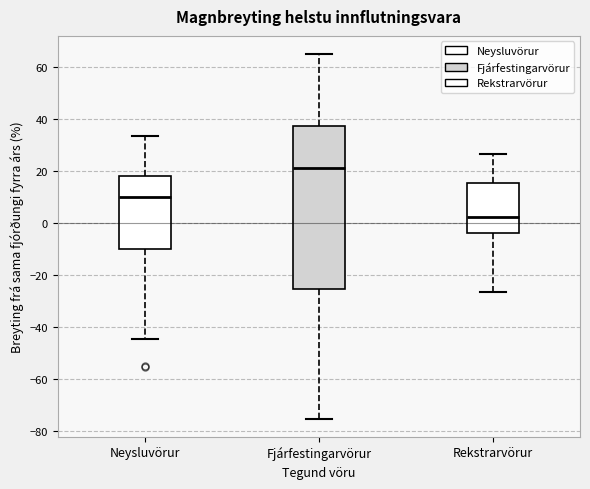

Reading left to right, transcribe this box plot: for each box, give where its median line is, the range the box spans, and where its two whiskers end, as read against the y-axis. The values are not printed on the chart, so give them approximately, as read against the axis.

Neysluvörur: median 10, box -10 to 18, whiskers -44 to 34
Fjárfestingarvörur: median 22, box -26 to 38, whiskers -76 to 66
Rekstrarvörur: median 2, box -4 to 16, whiskers -26 to 26